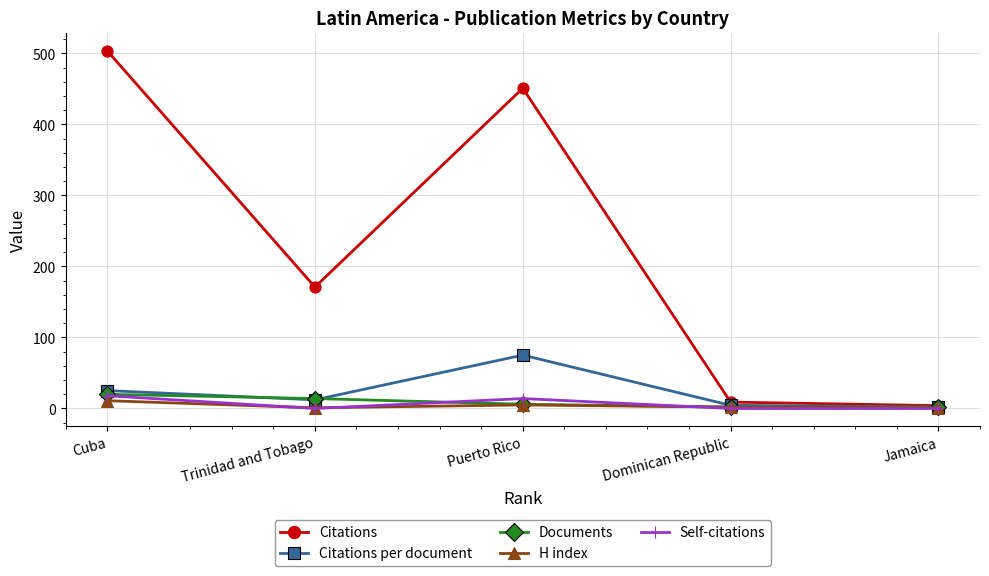

What is the label of the 4th point from the left?

Dominican Republic